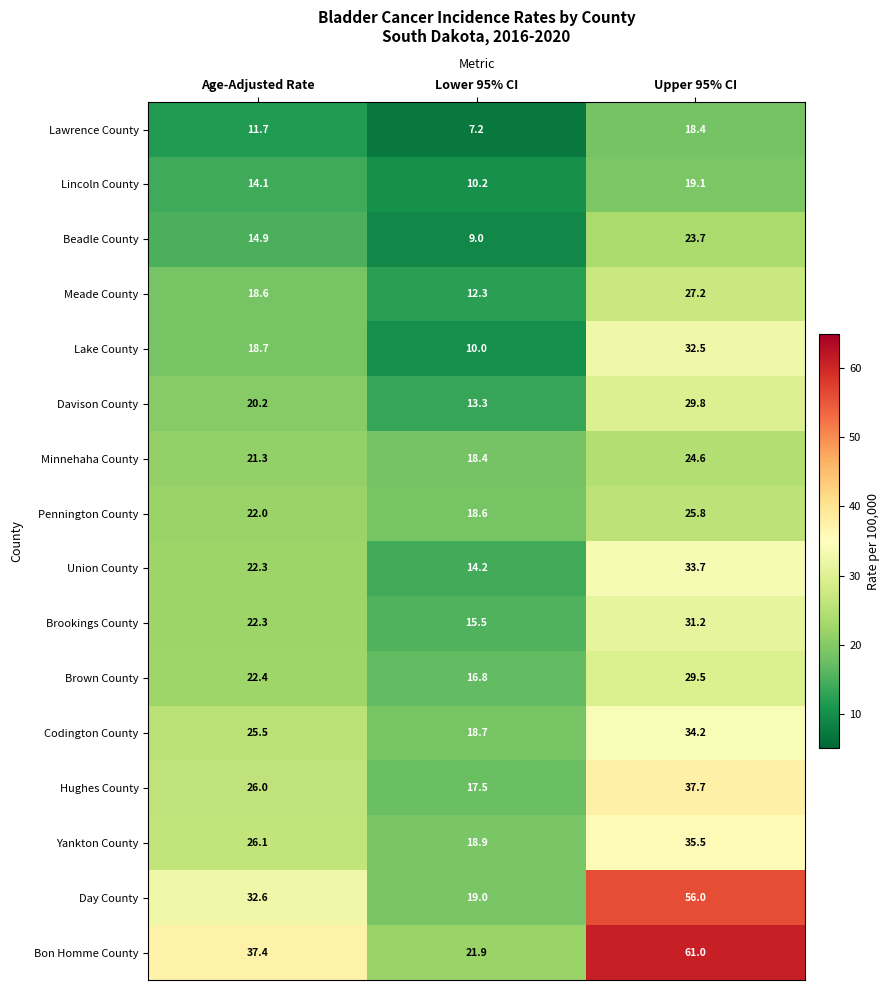

What is the difference between the maximum and minimum values in the Davison County series?

16.5